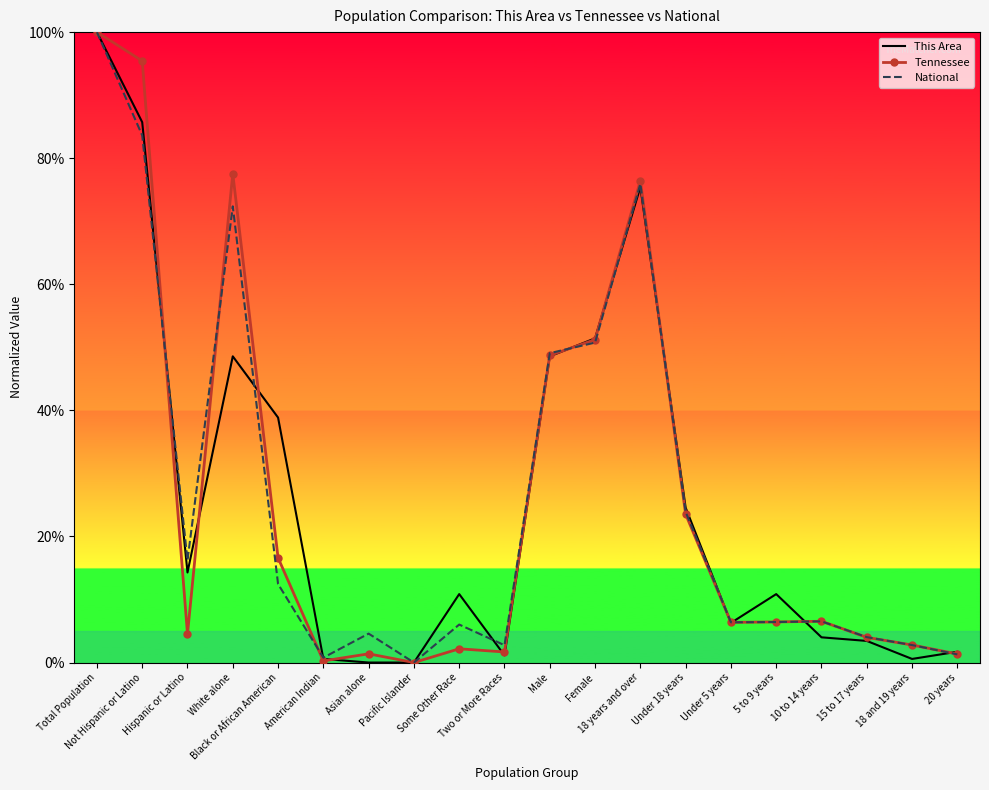

What are all the series names shown in the legend?

This Area, Tennessee, National